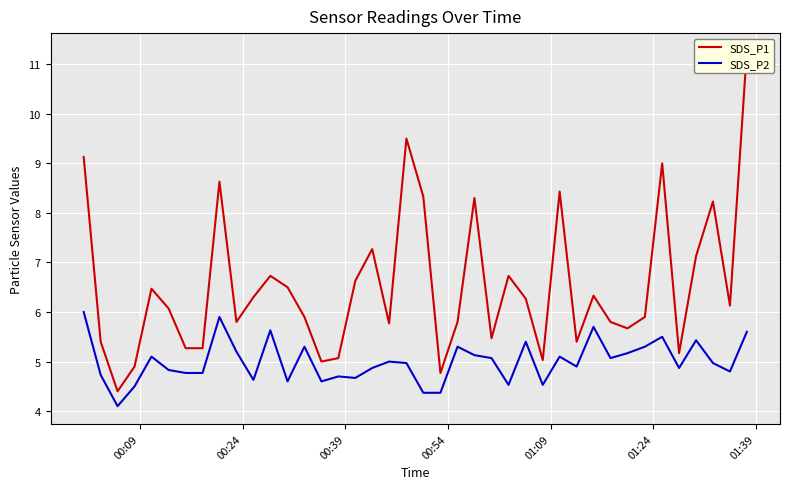

What is the minimum value for SDS_P2?

4.1